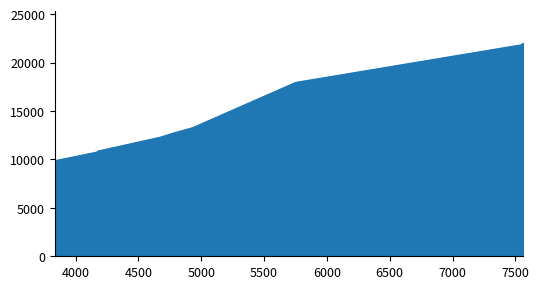

How many distinct data groups are displayed?

1